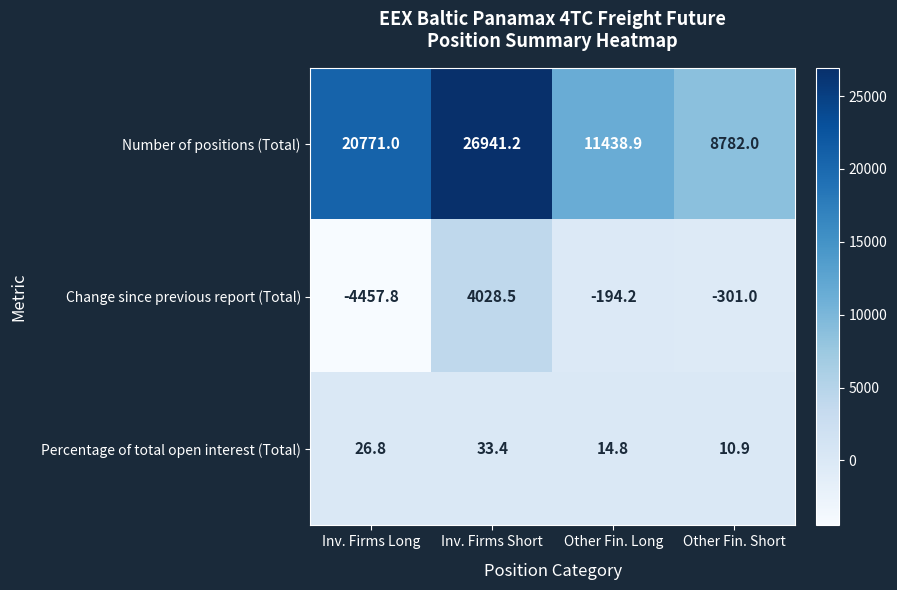

At which label does Percentage of total open interest (Total) first exceed 26?

Inv. Firms Long